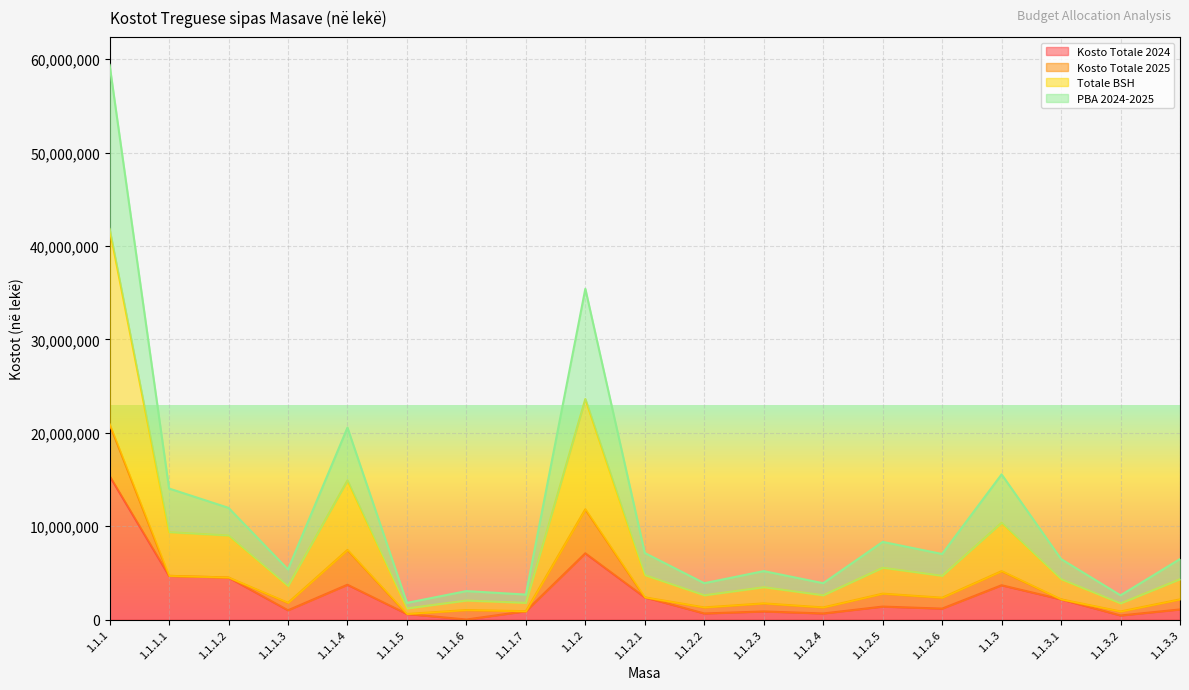

True or false: Totale BSH and Kosto Totale 2024 intersect in this chart.

False